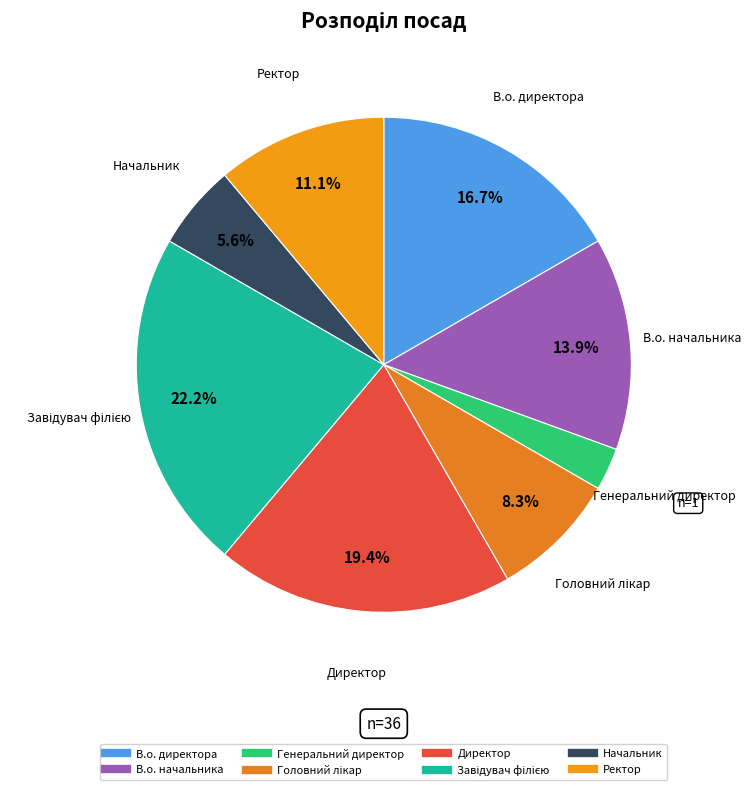

Does any single category account for the majority?

No